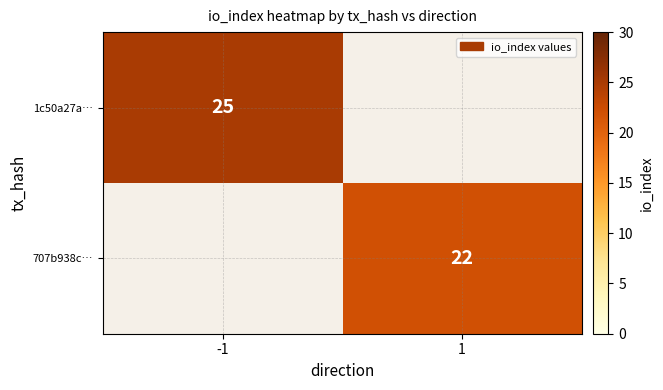

The 1c50a27a… series shows 9 at -1. True or false?

False